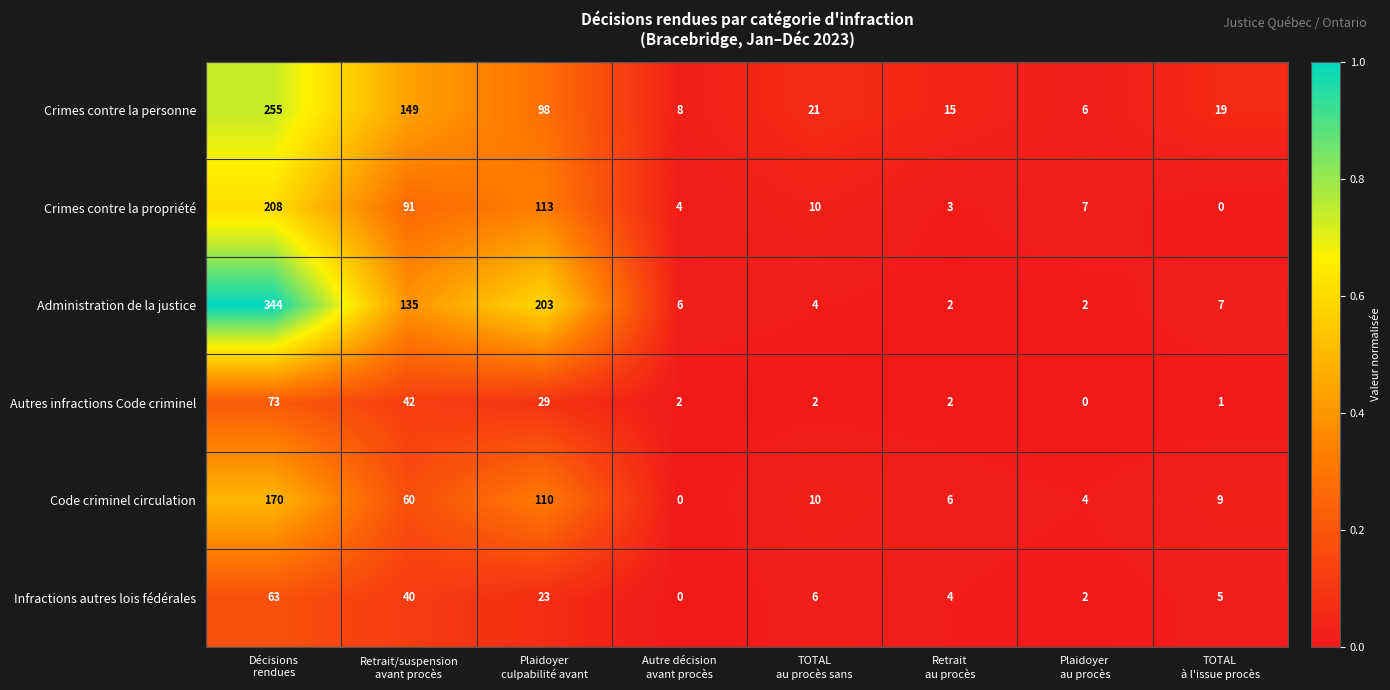

Which series has the widest spread of values?

Administration de la justice